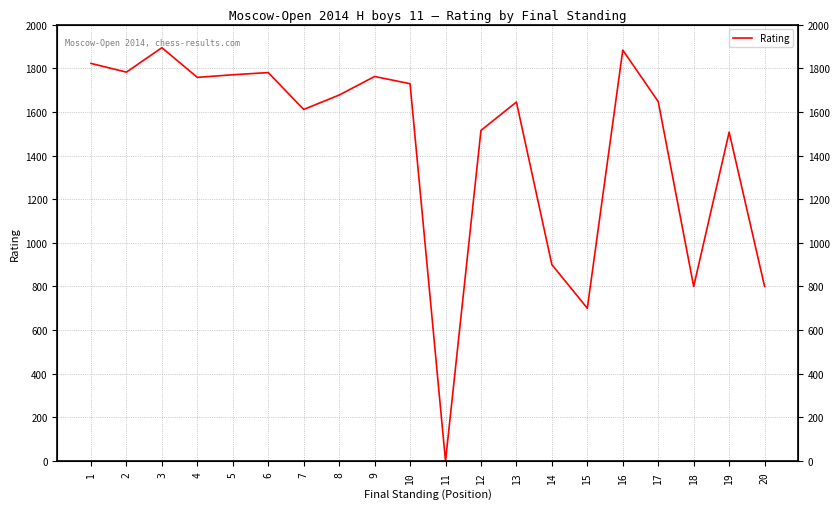

Reading left to right, list all the values displayed in this chart.

1=1822	2=1782	3=1894	4=1758	5=1770	6=1780	7=1611	8=1677	9=1762	10=1729	11=0	12=1515	13=1645	14=900	15=700	16=1883	17=1647	18=800	19=1507	20=800